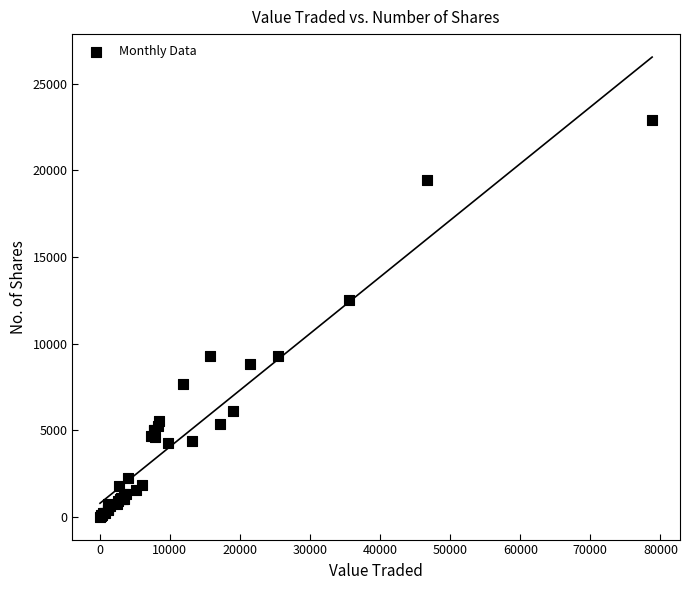

What Y value in the scatter plot is closest to 11473?

12548